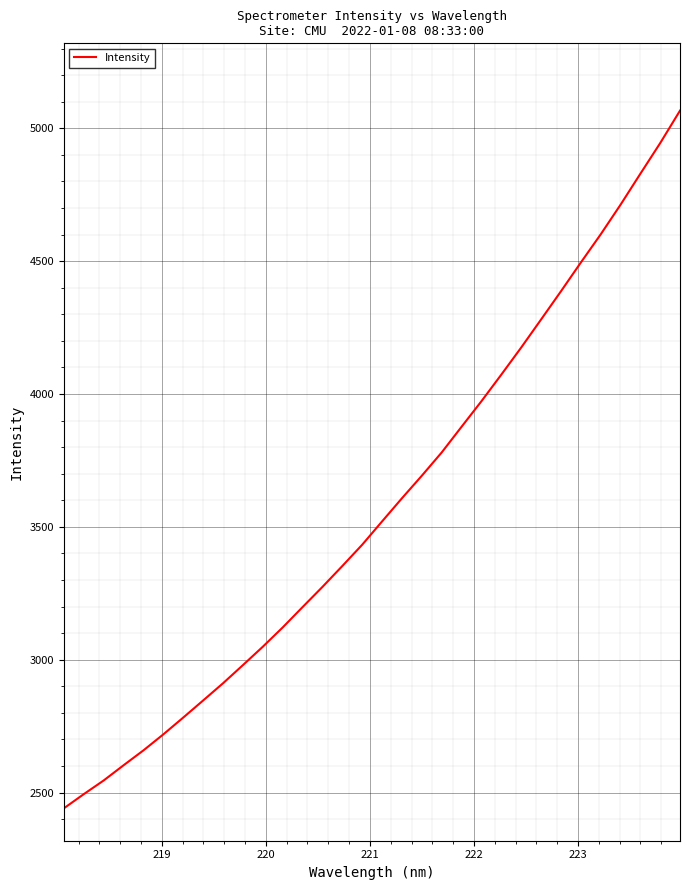

What is the smallest value displayed?

2440.8